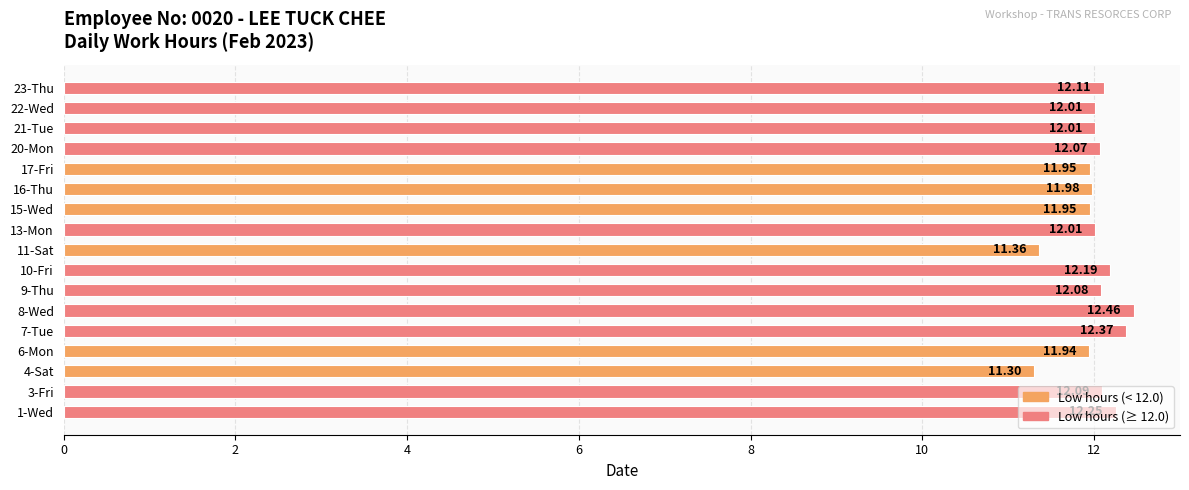

Approximately how many times larger is the value at 20-Mon compared to 13-Mon?

1.0